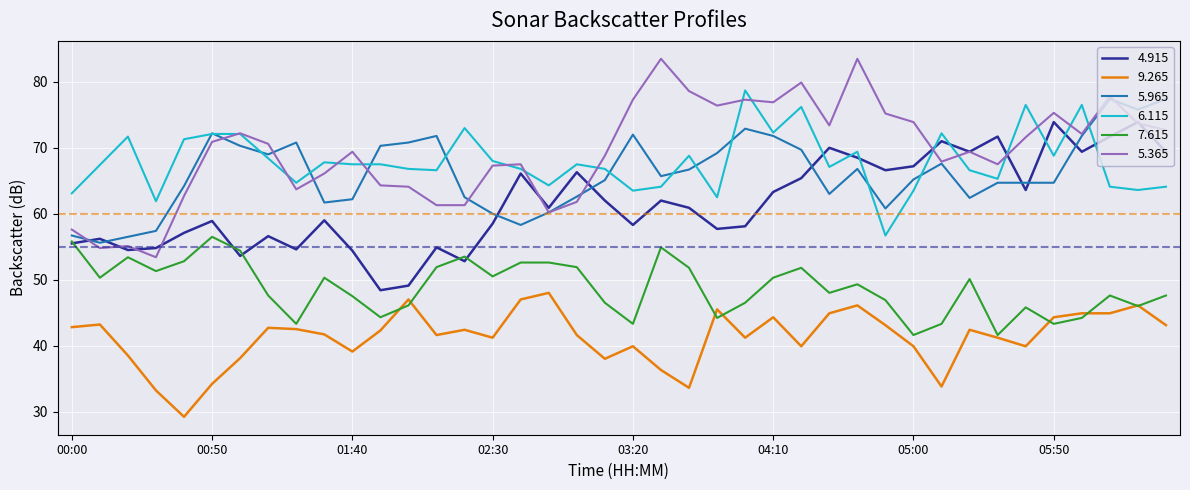

What is the smallest value displayed?

29.2